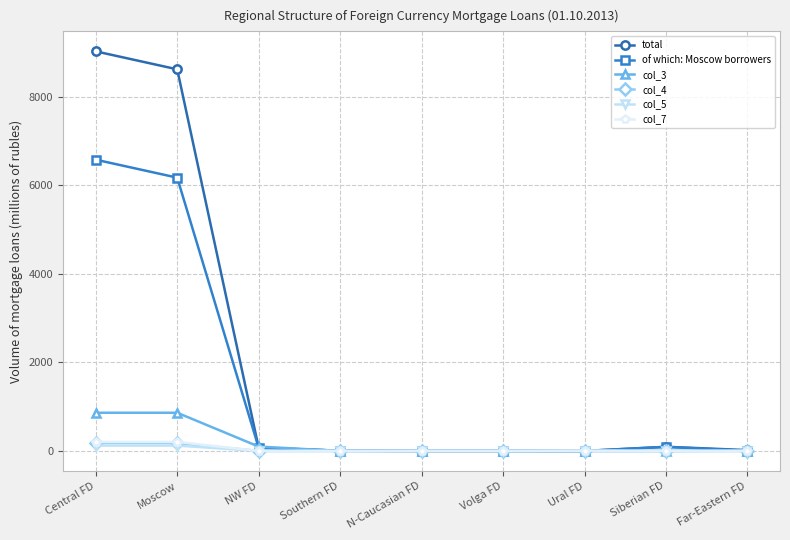

True or false: of which: Moscow borrowers has a value of 4 at Far-Eastern FD.

True